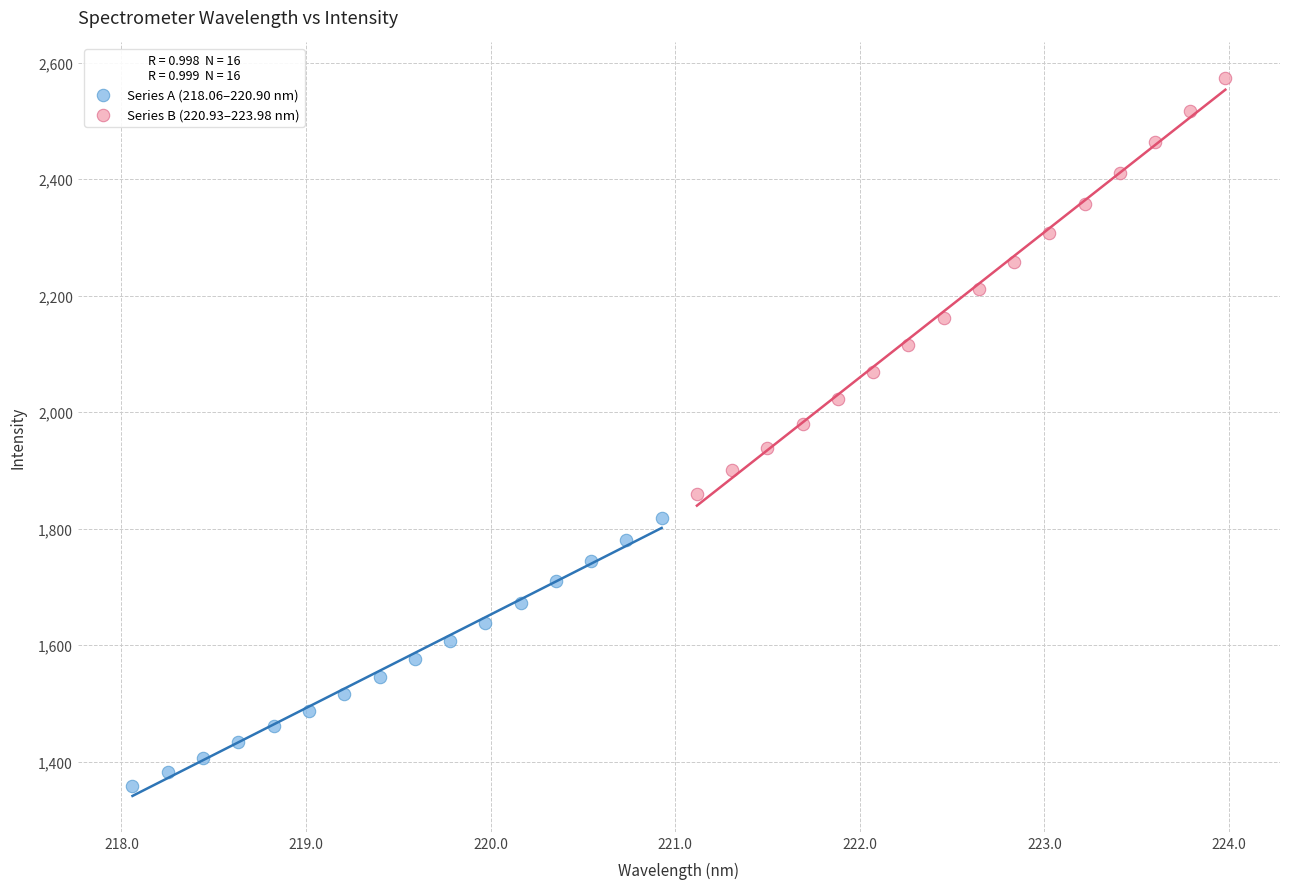

Which series contains the lowest Y value?

Series A (218.06–220.90 nm)